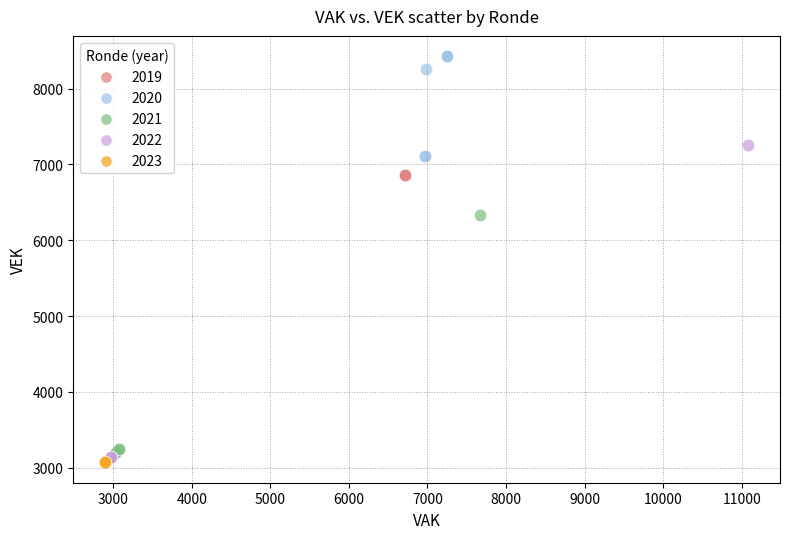

What are all the series names shown in the legend?

2019, 2020, 2021, 2022, 2023